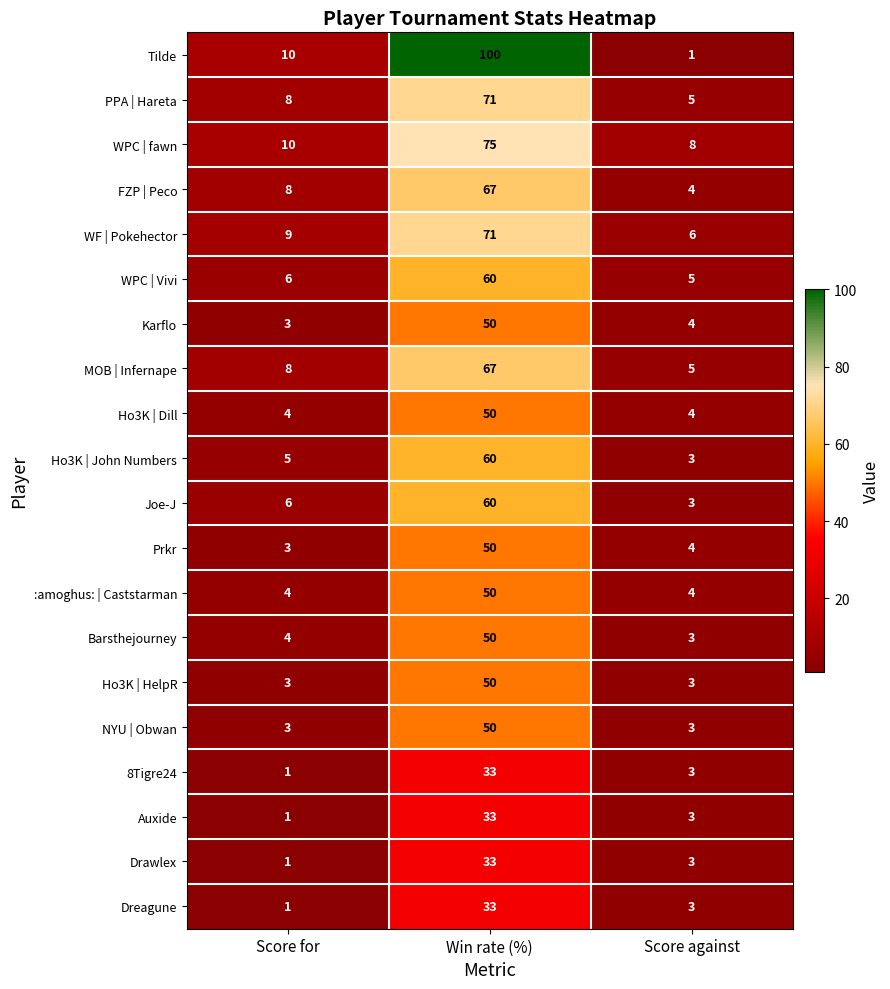

What is the spread (max minus min) of values at Score against?

7